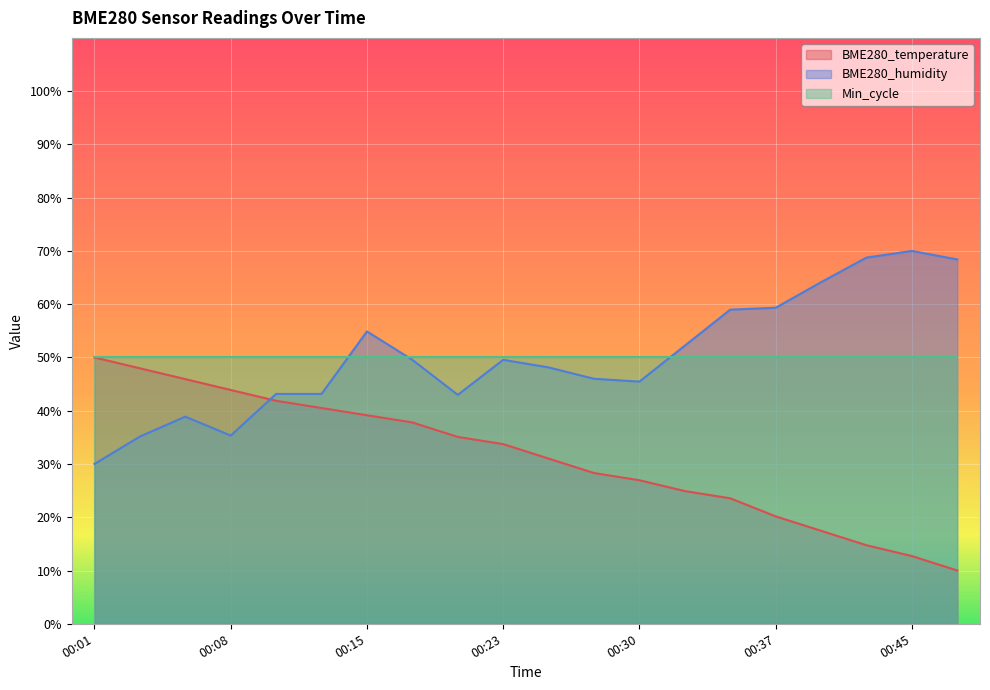

Which series has the largest range (max minus min)?

BME280_temperature